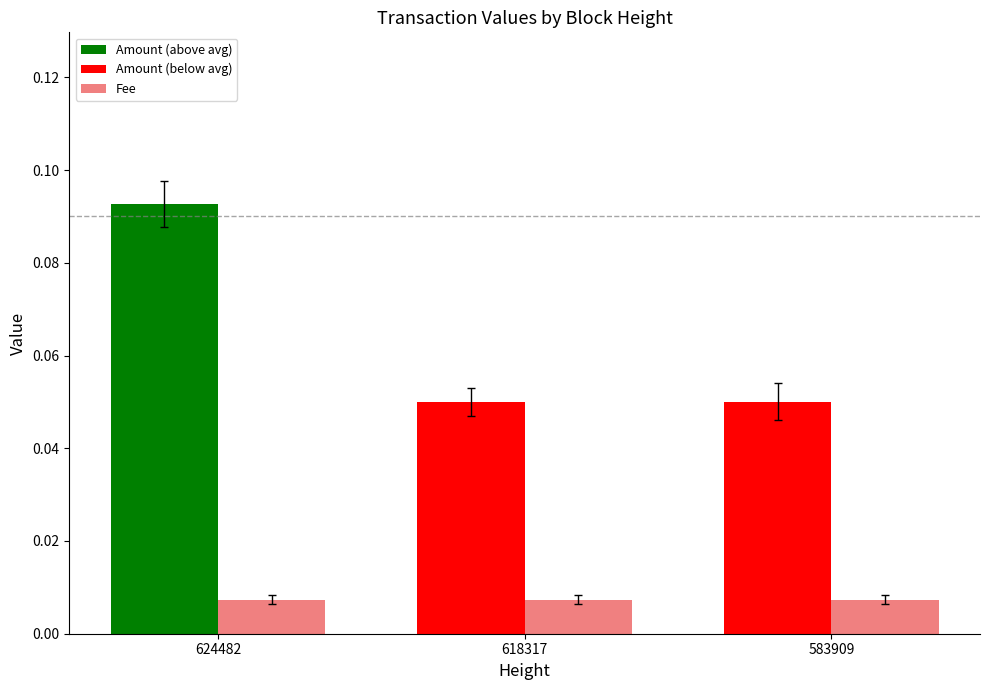

At which category is the sum across all series the highest?

624482